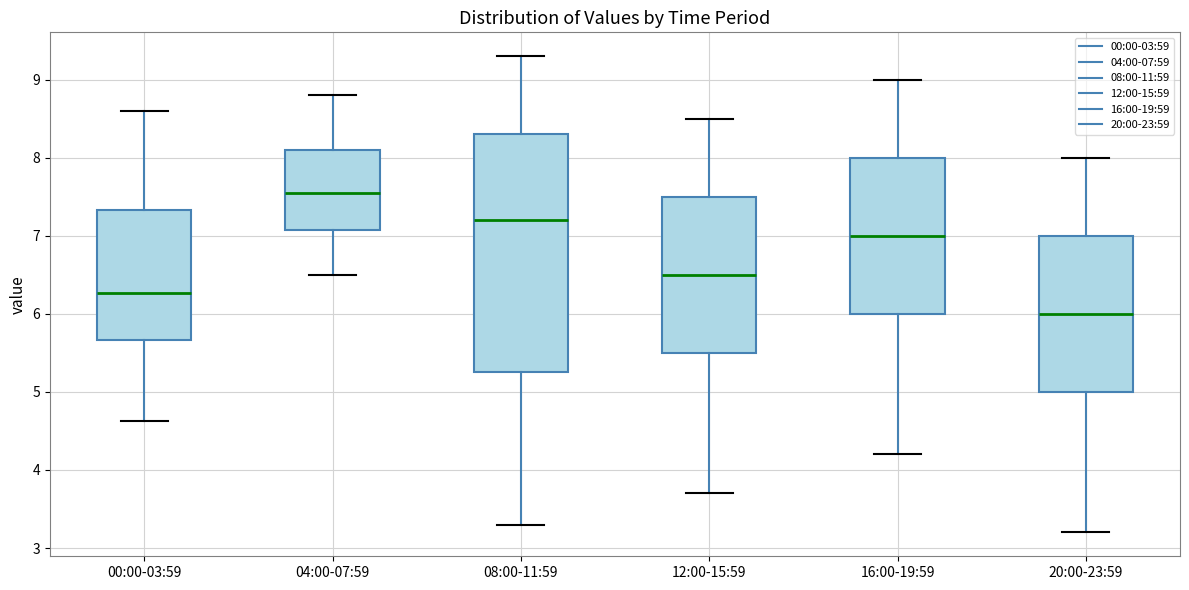

Where does the lower whisker of the box for 12:00-15:59 end on the y-axis? The values are not printed on the chart, so give them approximately, as read against the axis.

3.7